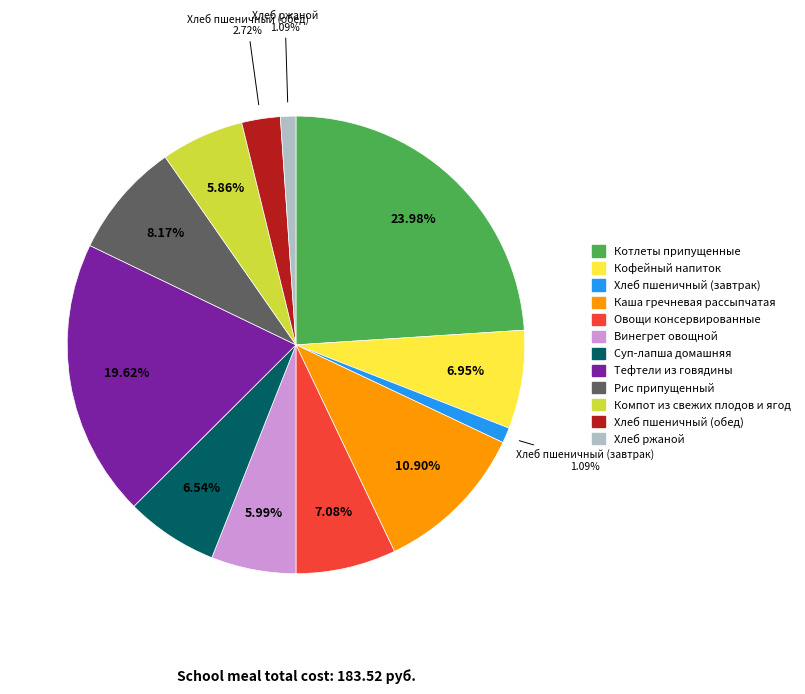

What percentage do Хлеб пшеничный (обед) and Овощи консервированные together represent?

9.8%